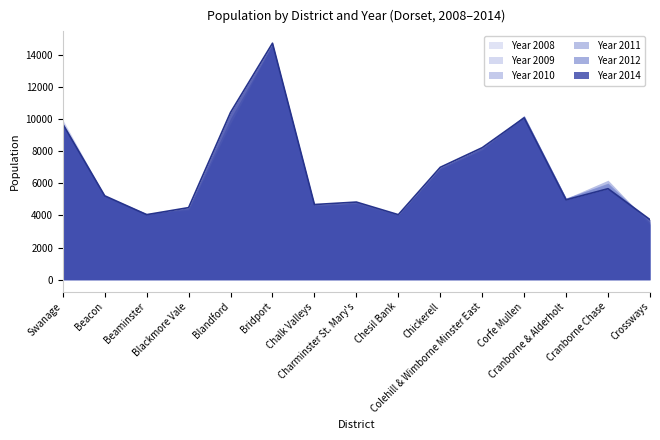

Is the value of Year 2008 at Beacon greater than the value of Year 2009 at Chickerell?

No